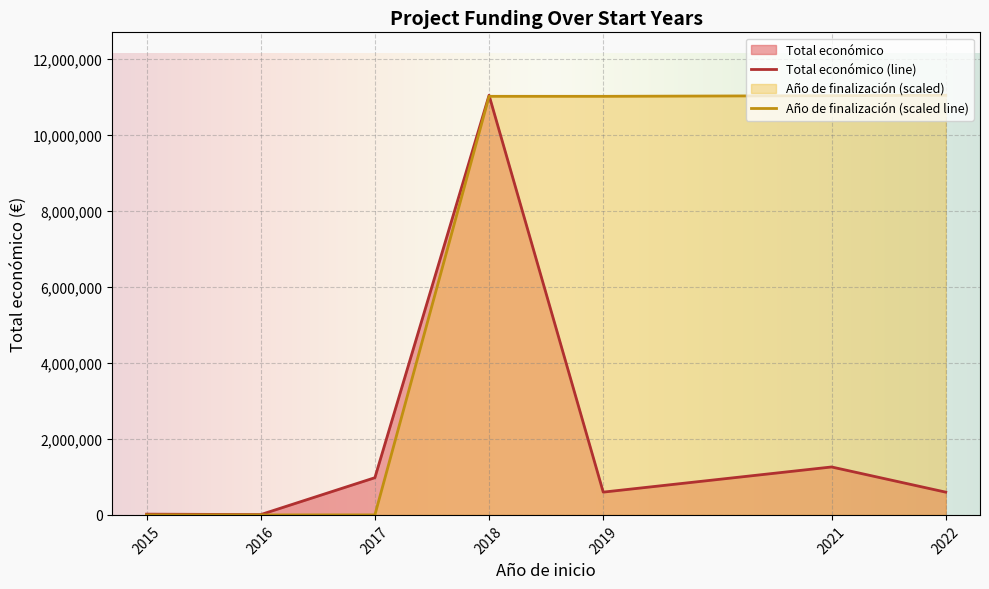

At which category is the sum across all series the highest?

2018